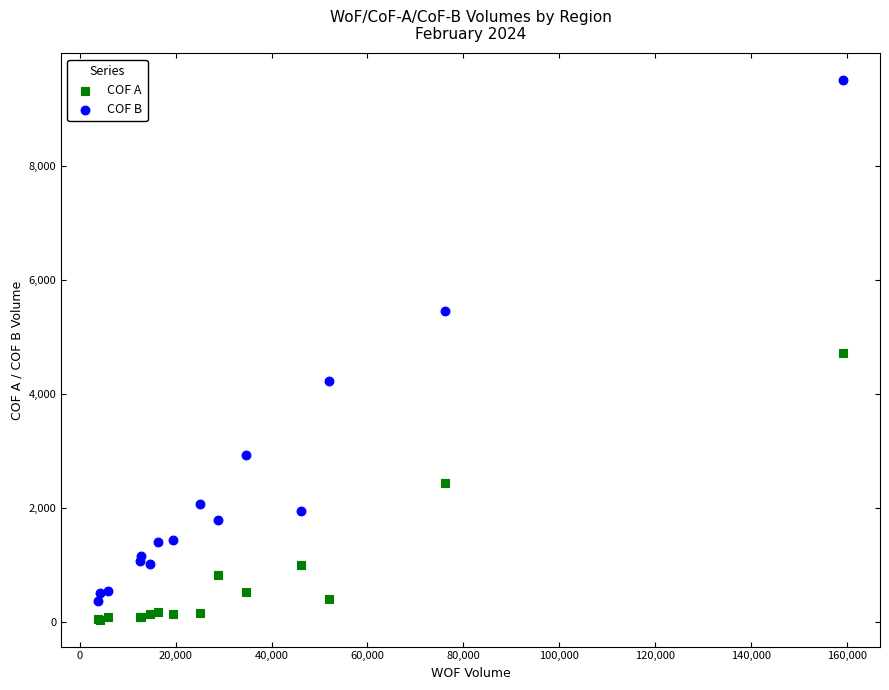

Which series contains the lowest Y value?

COF A